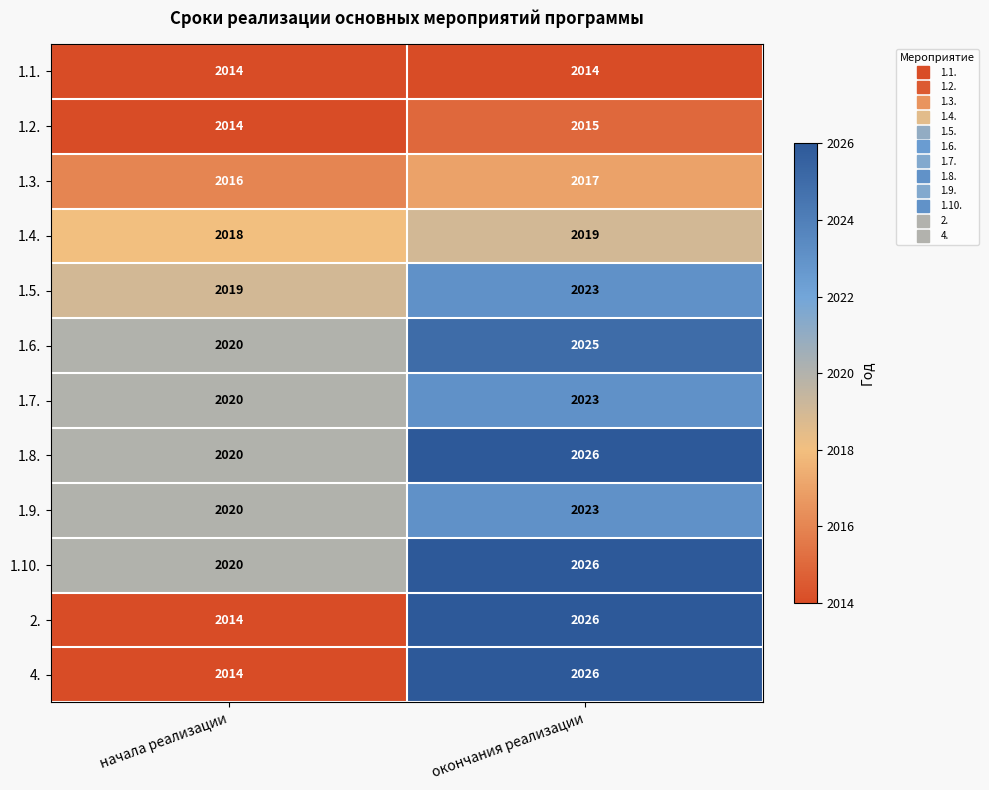

What is the maximum value shown in the chart?

2026